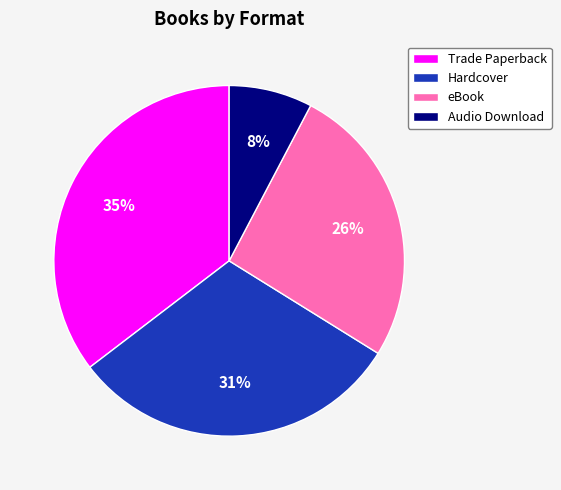

What percentage is the Hardcover slice, to the nearest percent?

31%